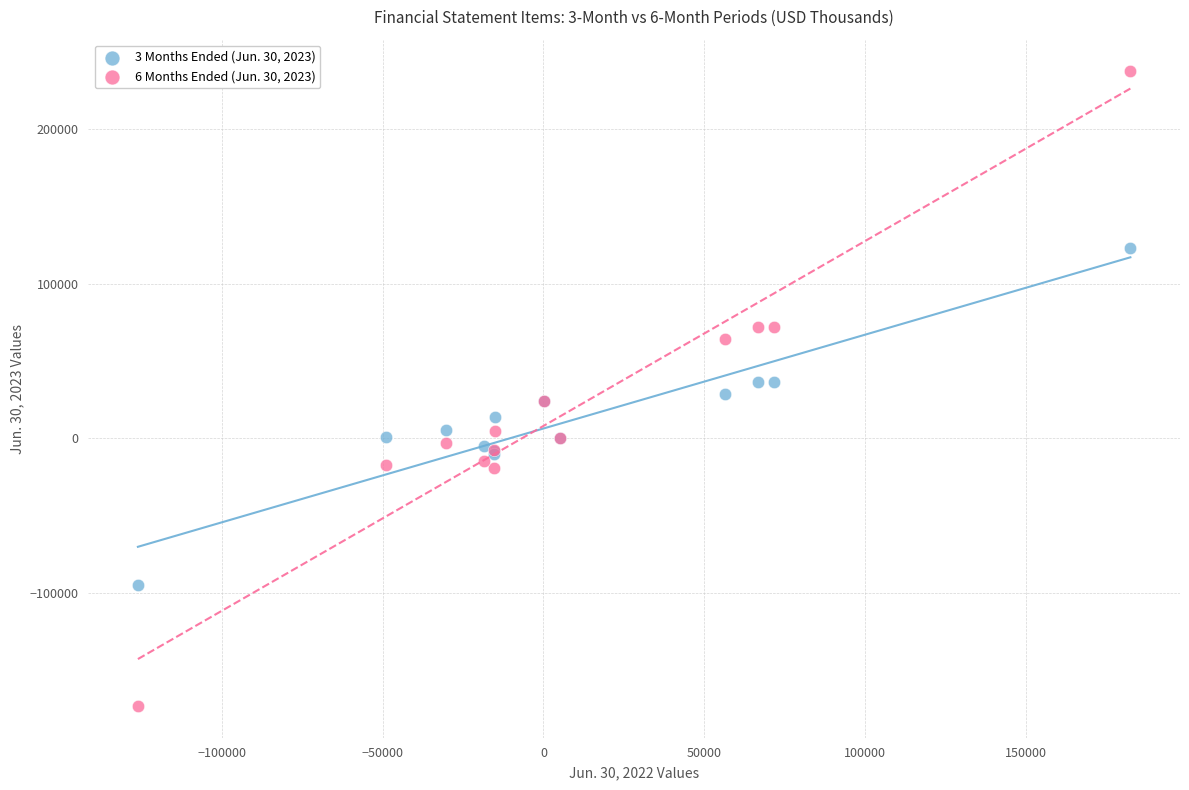

Which series reaches the minimum Y coordinate?

6 Months Ended (Jun. 30, 2023)